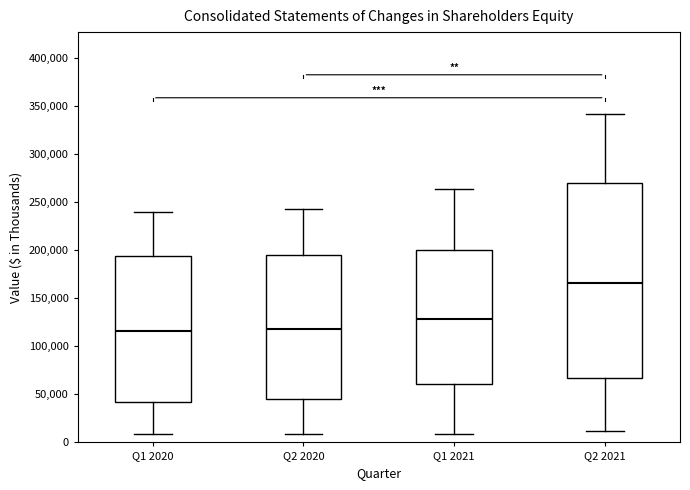

Which box's median line is the highest?

Q2 2021